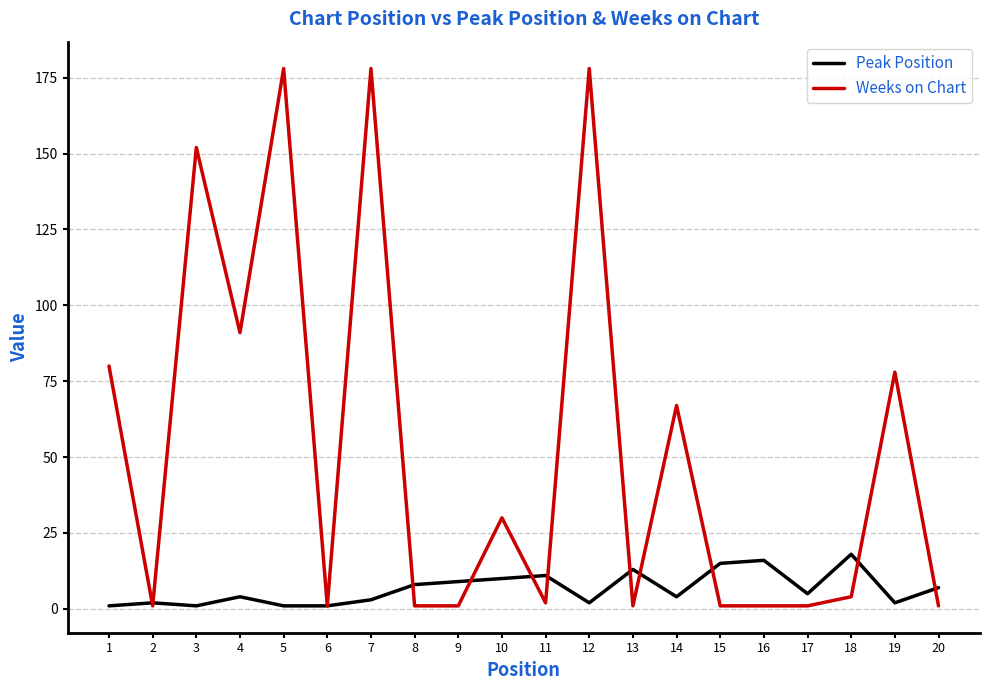

Reading left to right, list all the values displayed in this chart.

Peak Position: 1	2	1	4	1	1	3	8	9	10	11	2	13	4	15	16	5	18	2	7
Weeks on Chart: 80	1	152	91	178	1	178	1	1	30	2	178	1	67	1	1	1	4	78	1